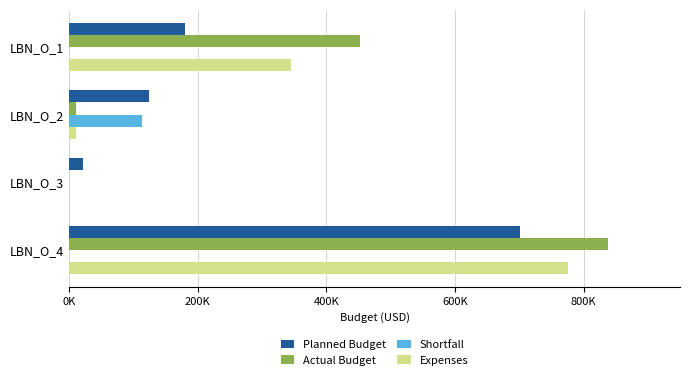

What are all the series names shown in the legend?

Planned Budget, Actual Budget, Shortfall, Expenses